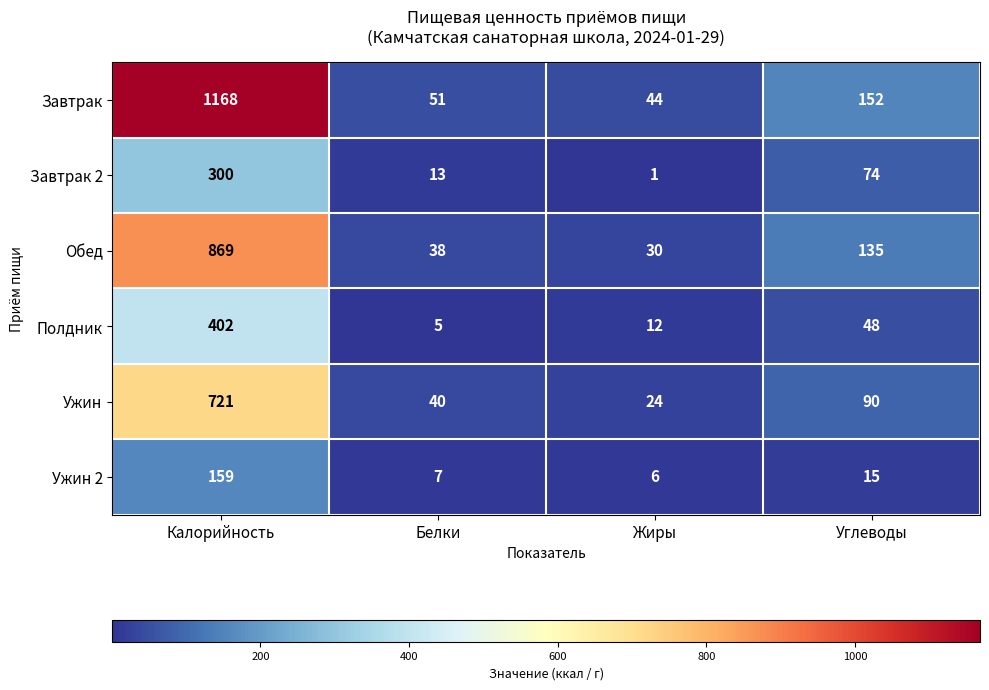

Where does the Обед series first go above 135?

Калорийность